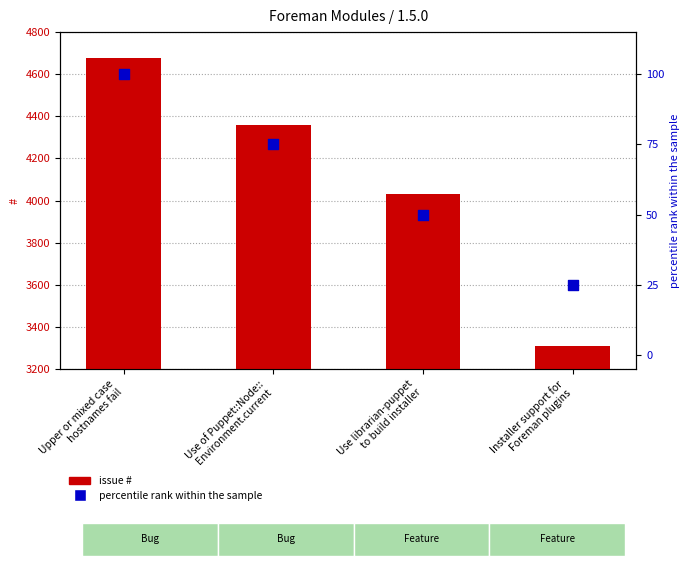

At how many categories does at least one series exceed 2410?

4